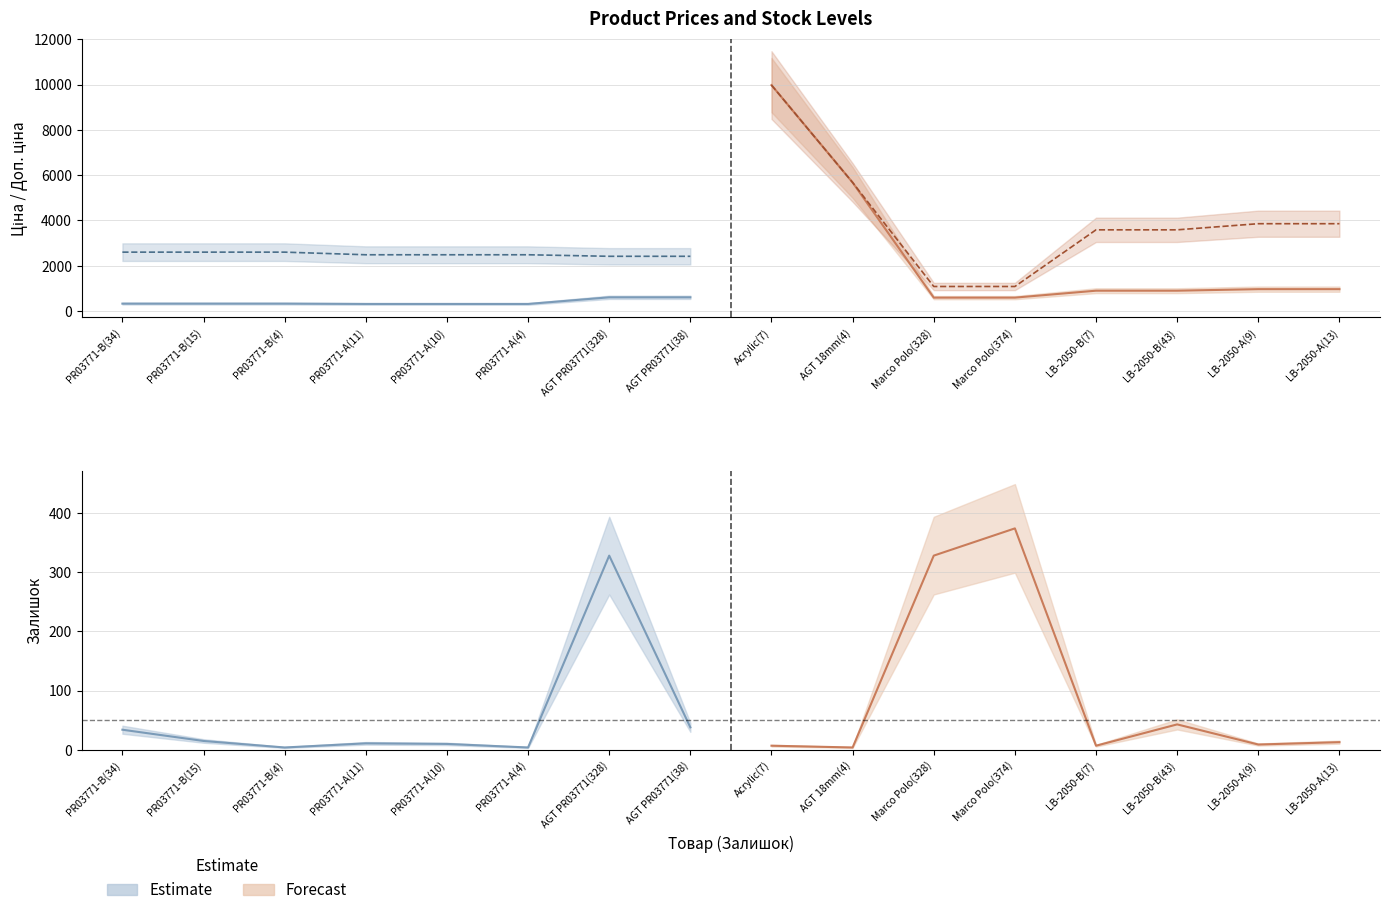

What is the value of the Доп. ціна (Forecast) point at the 8th from the left?

3854.0